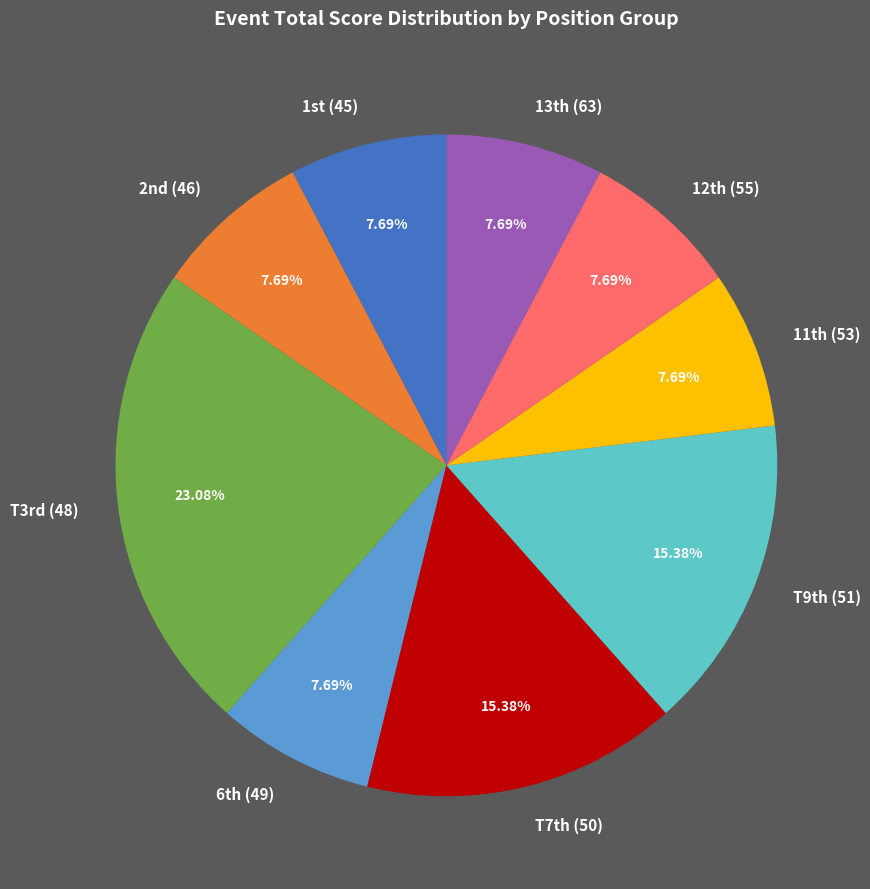

Is there a majority slice in this chart?

No